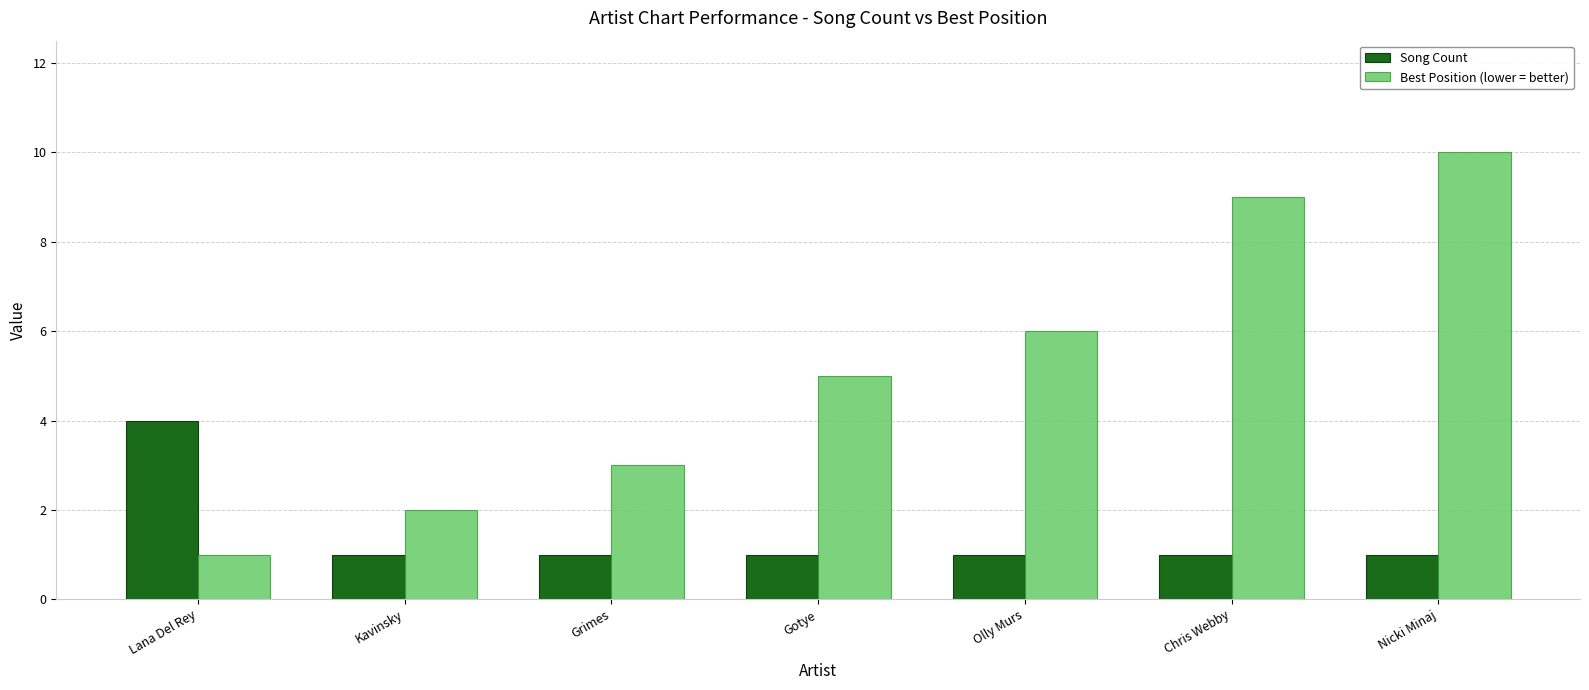

What position from the left is Grimes?

3